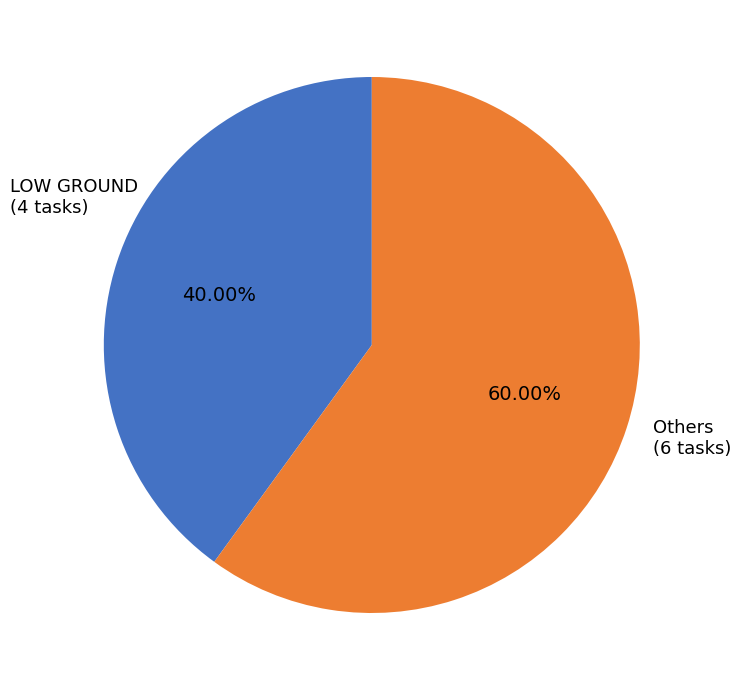

Is there any slice that represents more than half of the pie?

Yes